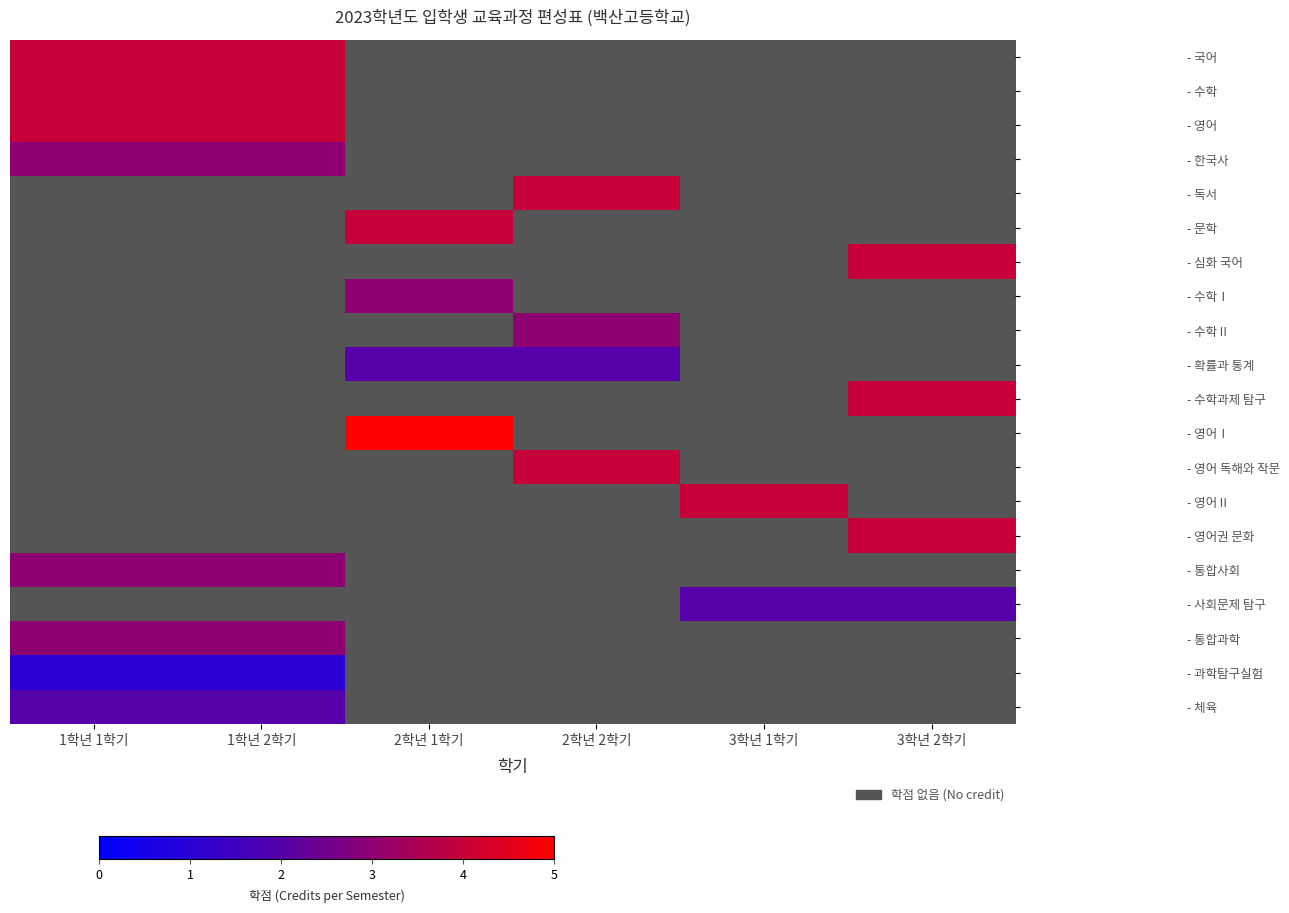

Count the number of categories in the chart.

6